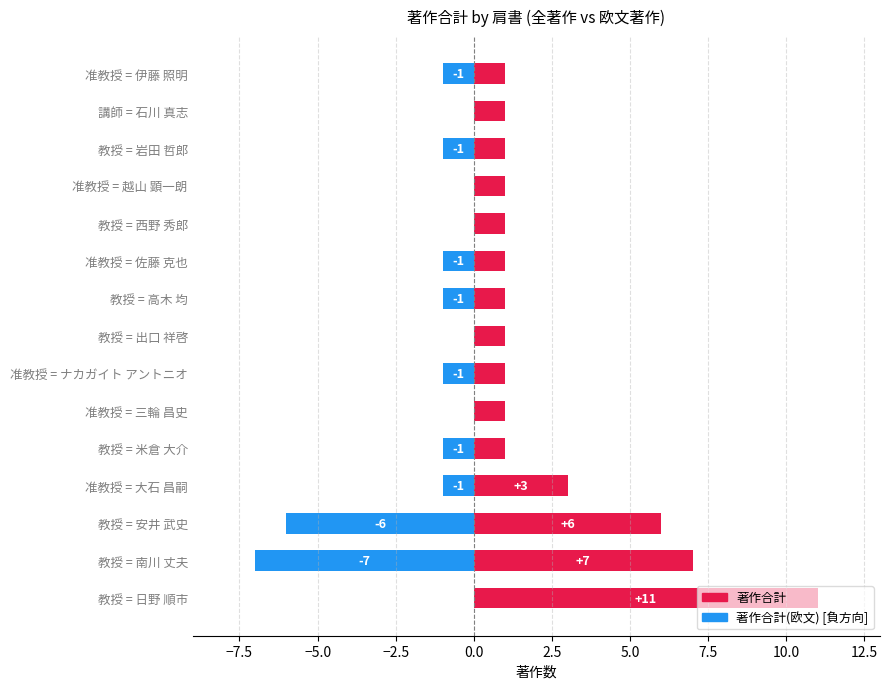

Reading left to right, what are all the values shown in this chart?

著作合計: 11	7	6	3	1	1	1	1	1	1	1	1	1	1	1
著作合計(欧文): 0	-7	-6	-1	-1	0	-1	0	-1	-1	0	0	-1	0	-1